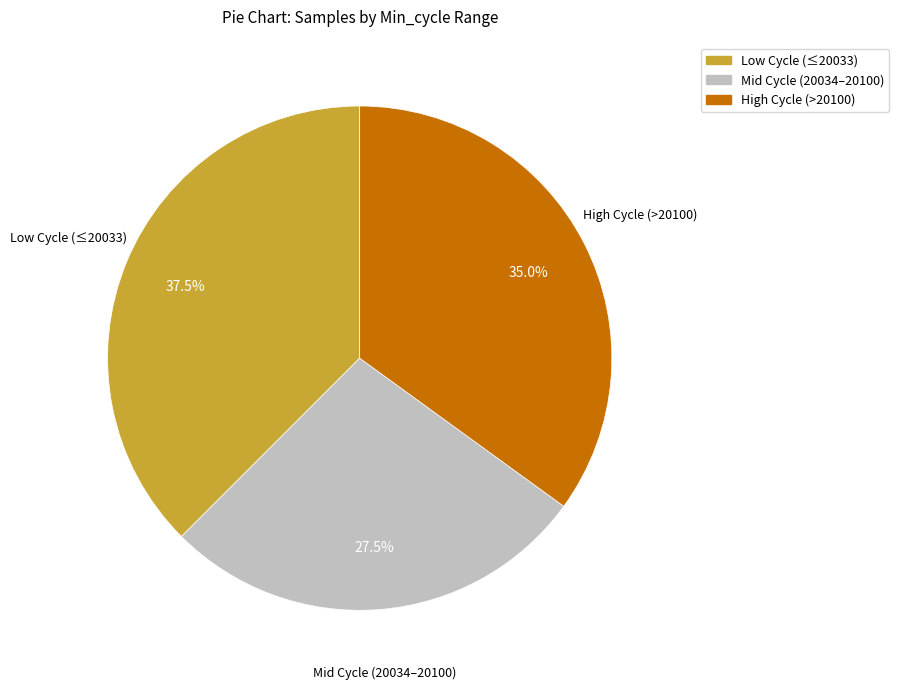

Rank the categories by value from highest to lowest.

Low Cycle (≤20033), High Cycle (>20100), Mid Cycle (20034–20100)